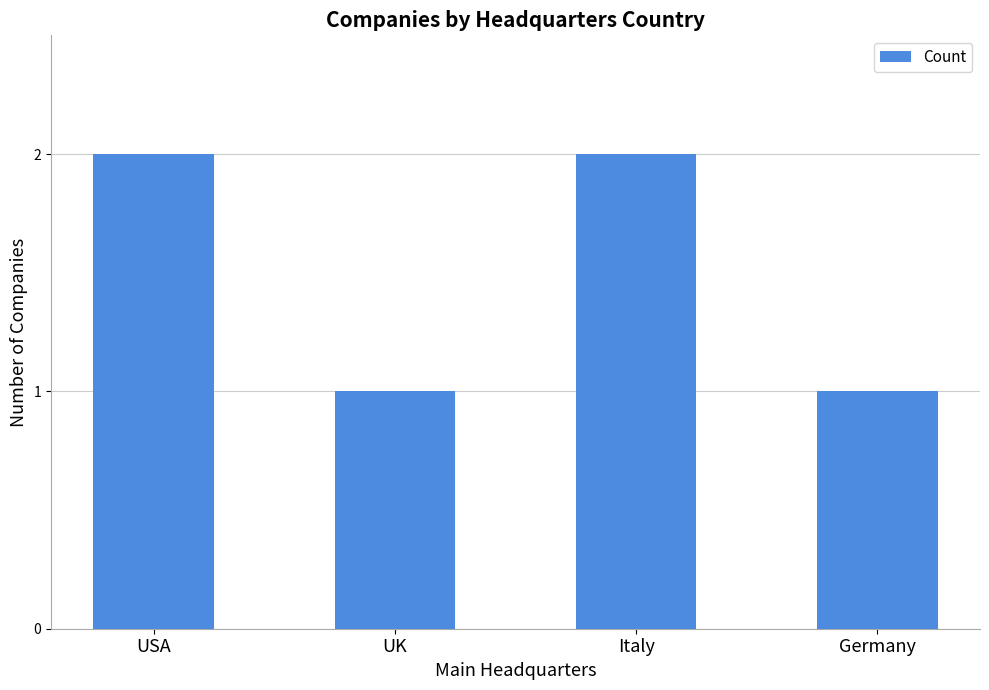

Is it true that the value at UK is 2?

False